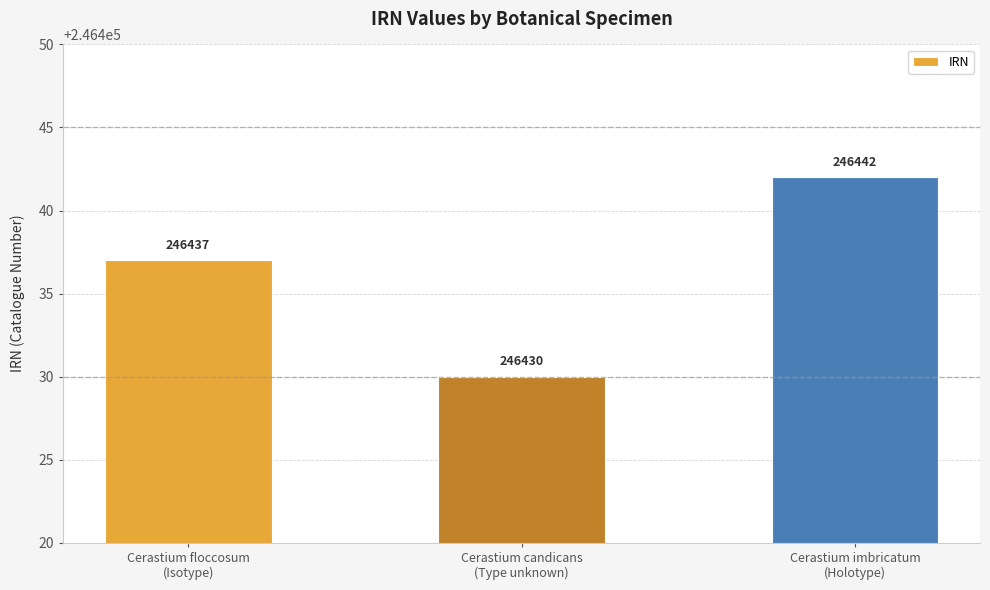

How many bars are there in total?

3